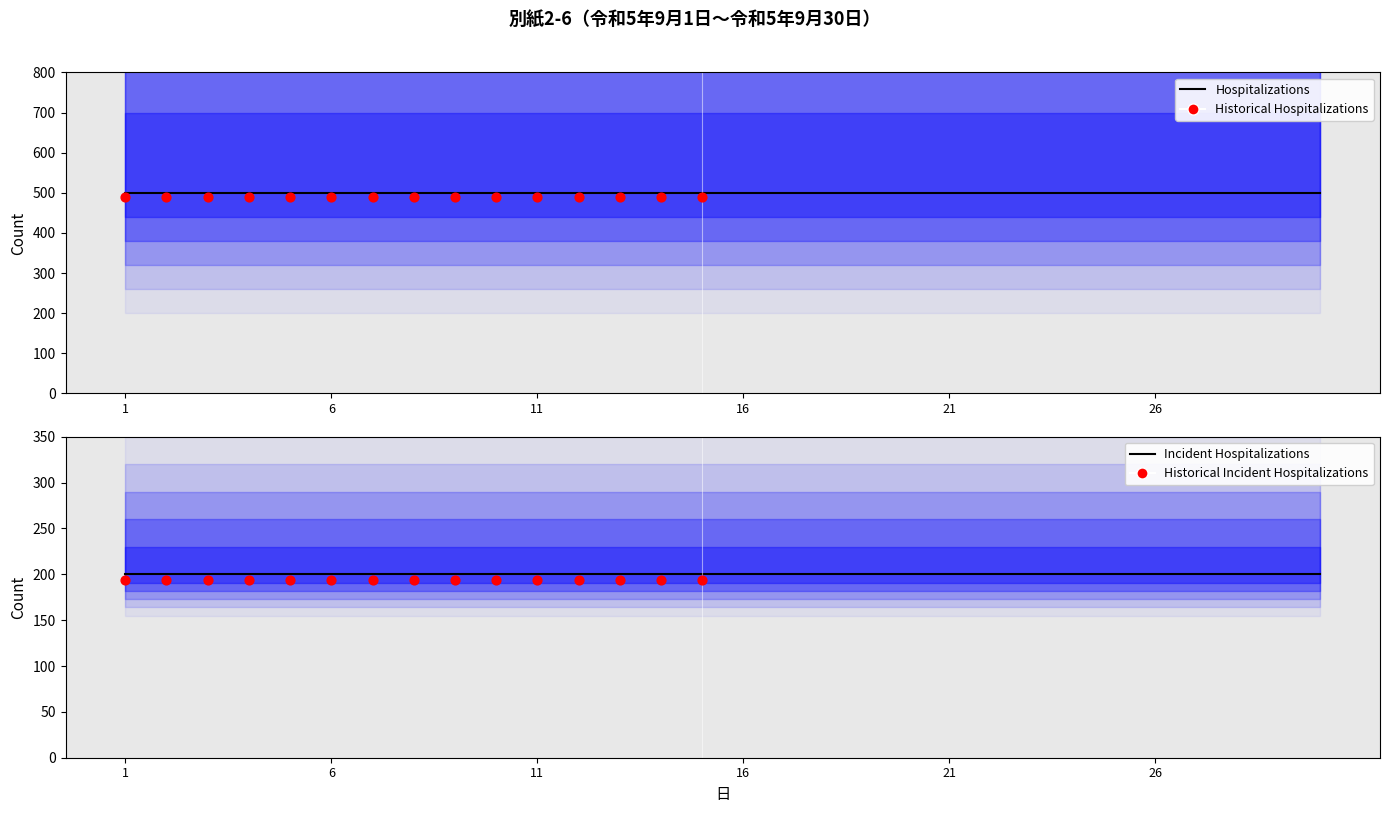

At which category is the sum across all series the highest?

1